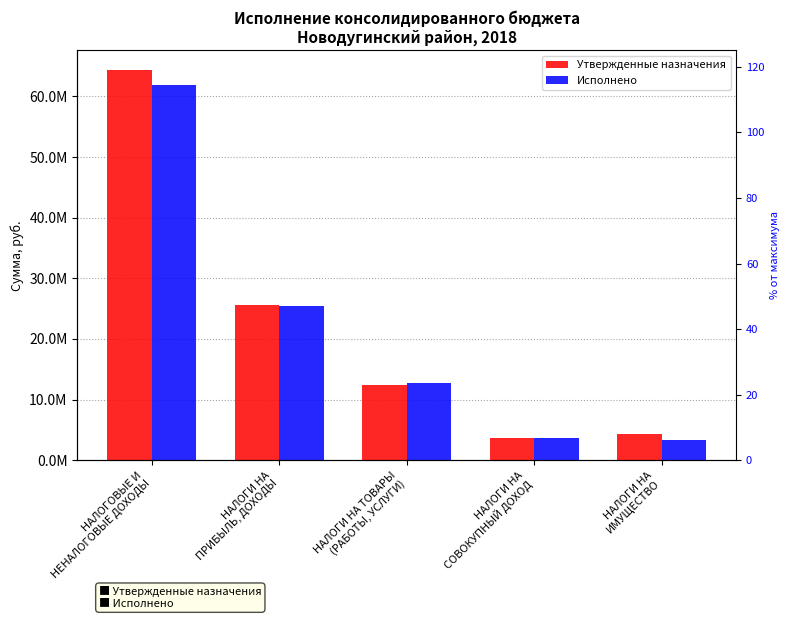

List the labels in order of Утвержденные назначения value, smallest first.

НАЛОГИ НА
СОВОКУПНЫЙ ДОХОД, НАЛОГИ НА
ИМУЩЕСТВО, НАЛОГИ НА ТОВАРЫ
(РАБОТЫ, УСЛУГИ), НАЛОГИ НА
ПРИБЫЛЬ, ДОХОДЫ, НАЛОГОВЫЕ И
НЕНАЛОГОВЫЕ ДОХОДЫ